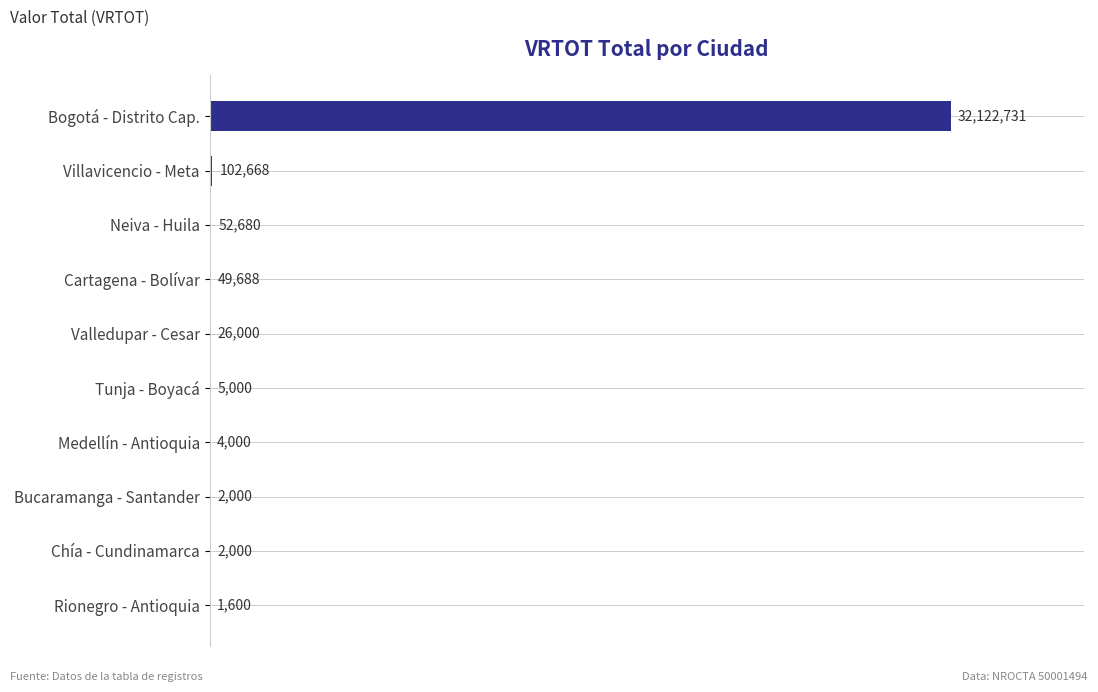

Are the bars horizontal?

Yes